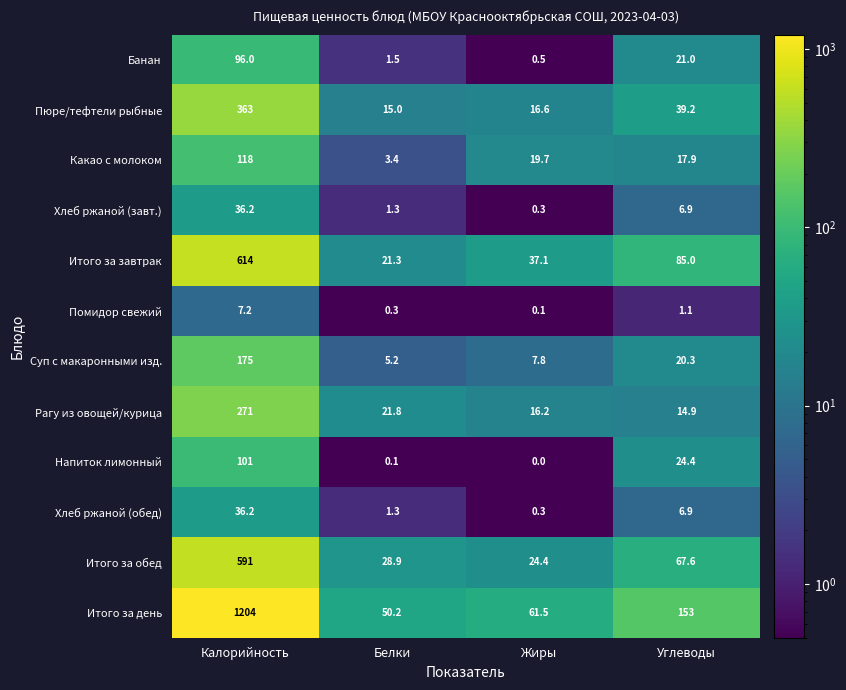

What is the average value of the Напиток лимонный series?

31.4